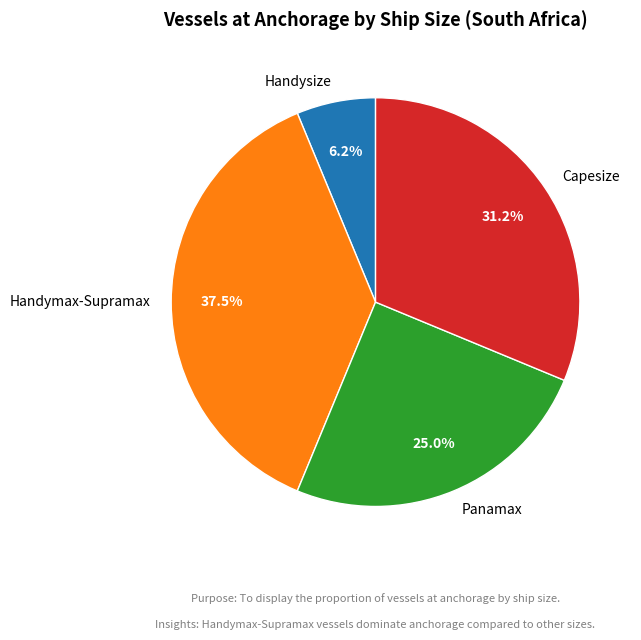

Is the sum of Handysize and Panamax greater than half?

No